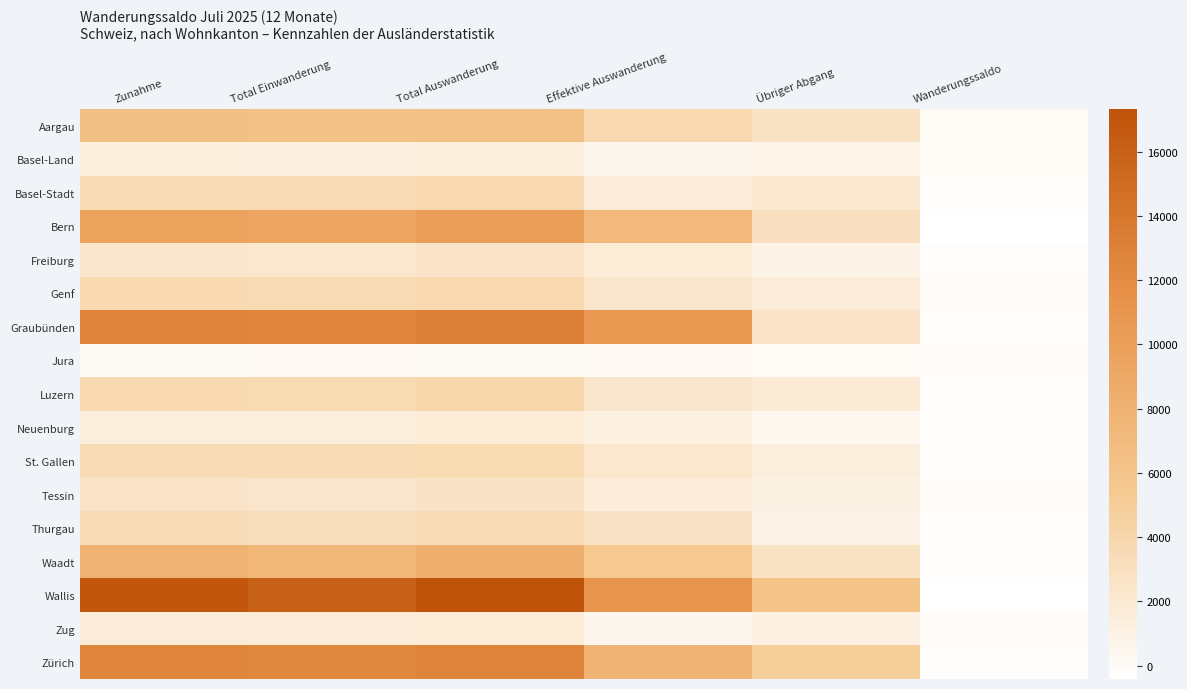

At Zunahme, list the series in order from smallest to largest.

Jura, Basel-Land, Neuenburg, Zug, Freiburg, Tessin, Thurgau, St. Gallen, Basel-Stadt, Genf, Luzern, Aargau, Waadt, Bern, Zürich, Graubünden, Wallis